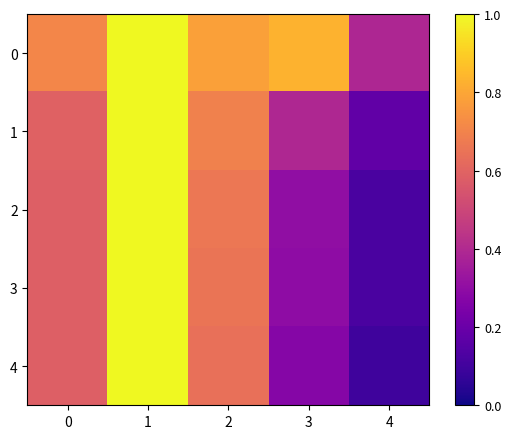

Count the number of data series in this chart.

5